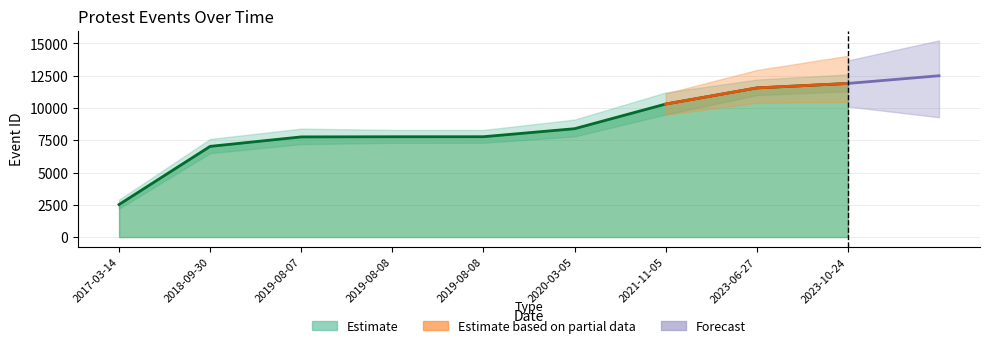

What is the sum of all values?

75009